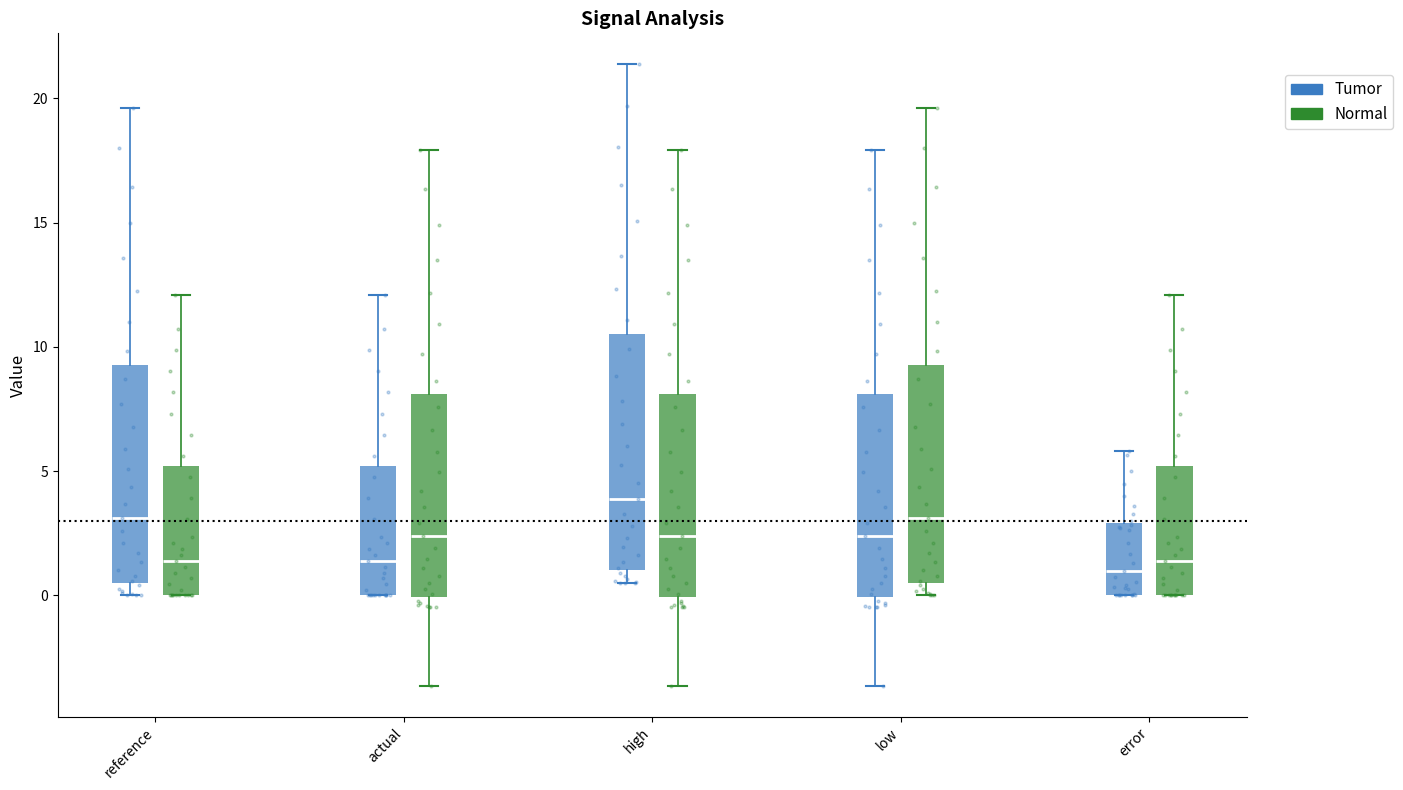

Reading left to right, transcribe this box plot: for each box, give where its median line is, the range the box spans, and where its two whiskers end, as read against the y-axis. The values are not printed on the chart, so give them approximately, as read against the axis.

reference (Tumor): median 3.0, box 0.5 to 9.5, whiskers 0.0 to 19.5
reference (Normal): median 1.5, box 0.0 to 5.0, whiskers 0.0 to 12.0
actual (Tumor): median 1.5, box 0.0 to 5.0, whiskers 0.0 to 12.0
actual (Normal): median 2.5, box 0.0 to 8.0, whiskers -3.5 to 18.0
high (Tumor): median 4.0, box 1.0 to 10.5, whiskers 0.5 to 21.5
high (Normal): median 2.5, box 0.0 to 8.0, whiskers -3.5 to 18.0
low (Tumor): median 2.5, box 0.0 to 8.0, whiskers -3.5 to 18.0
low (Normal): median 3.0, box 0.5 to 9.5, whiskers 0.0 to 19.5
error (Tumor): median 1.0, box 0.0 to 3.0, whiskers 0.0 to 6.0
error (Normal): median 1.5, box 0.0 to 5.0, whiskers 0.0 to 12.0